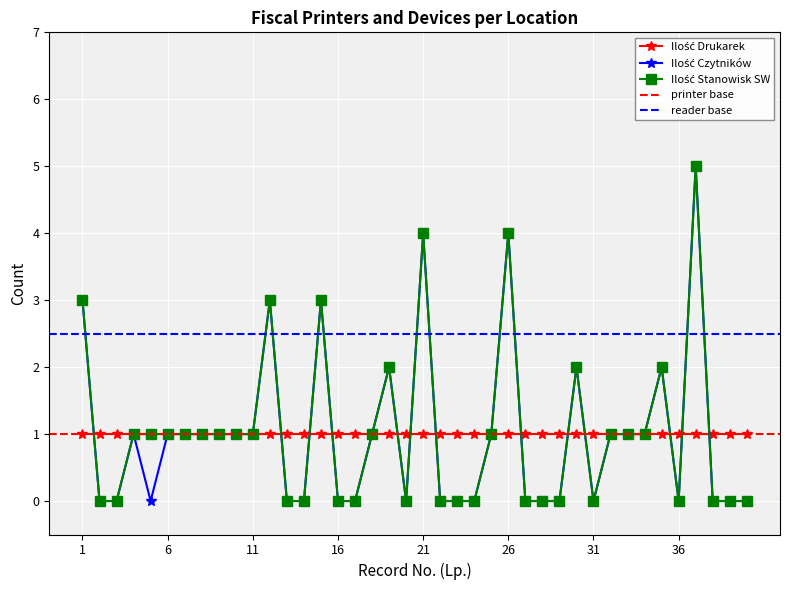

At how many categories does at least one series exceed 3?

3